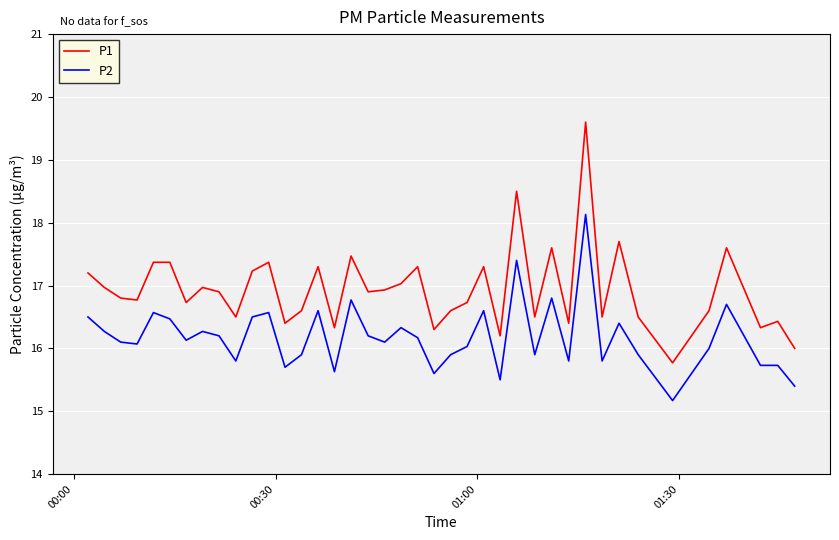

List the series in order of their overall mean, highest first.

P1, P2